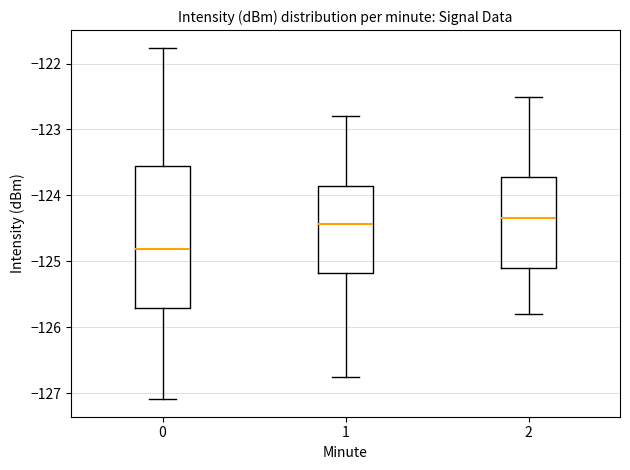

Reading left to right, read every box against the y-axis: the position of its median line, the range the box covers, and the ends of its whiskers. The values are not printed on the chart, so give them approximately, as read against the axis.

0: median -124.8, box -125.7 to -123.5, whiskers -127.1 to -121.8
1: median -124.4, box -125.2 to -123.9, whiskers -126.8 to -122.8
2: median -124.3, box -125.1 to -123.7, whiskers -125.8 to -122.5